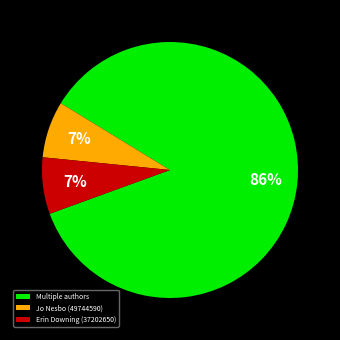

The Erin Downing (37202650) slice represents 15% of the pie. True or false?

False